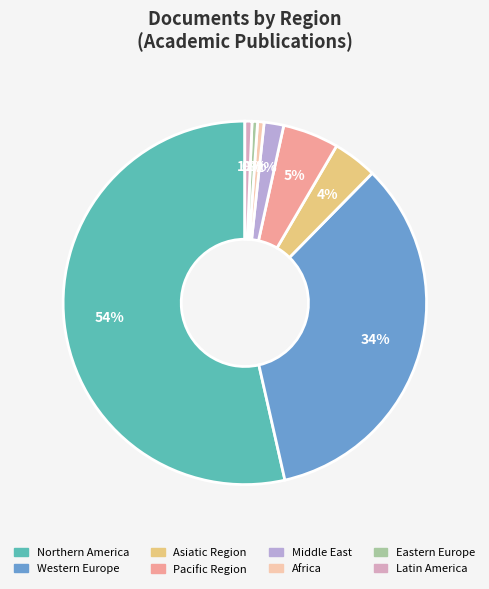

Between Northern America and Pacific Region, which is larger?

Northern America